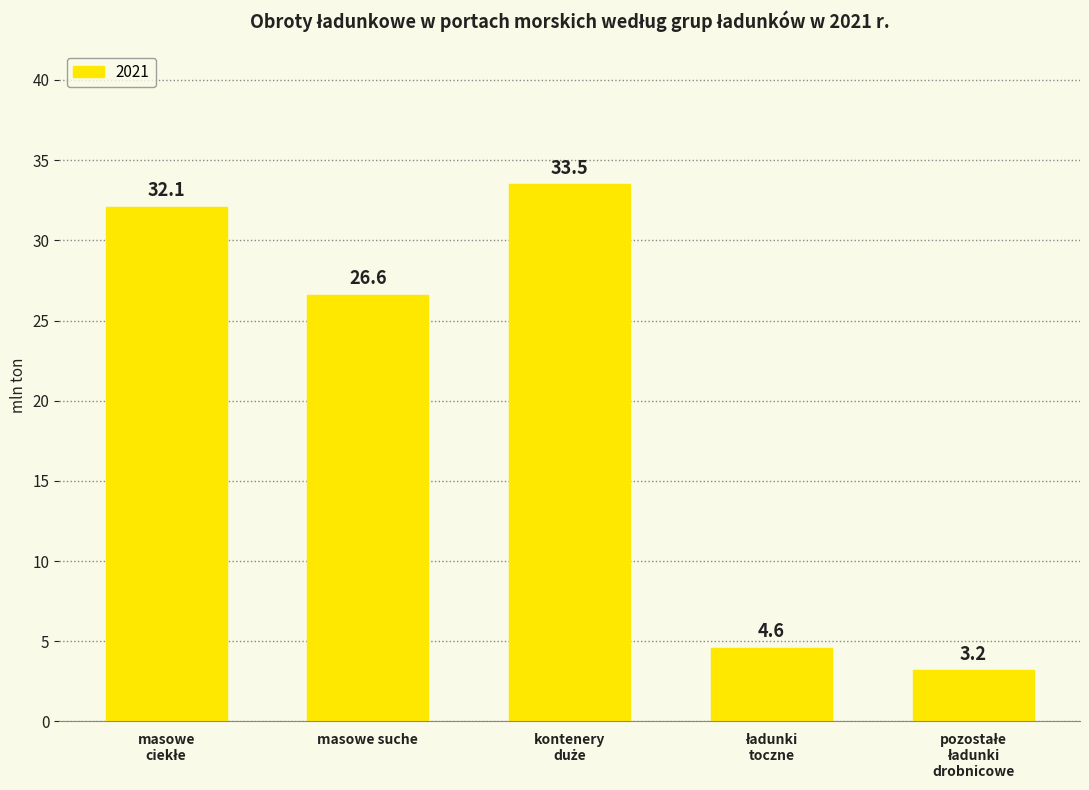

What is the difference between the maximum and minimum values?

30.3